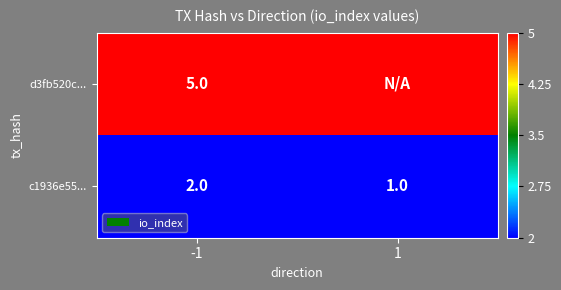

At how many categories does at least one series exceed 4?

1